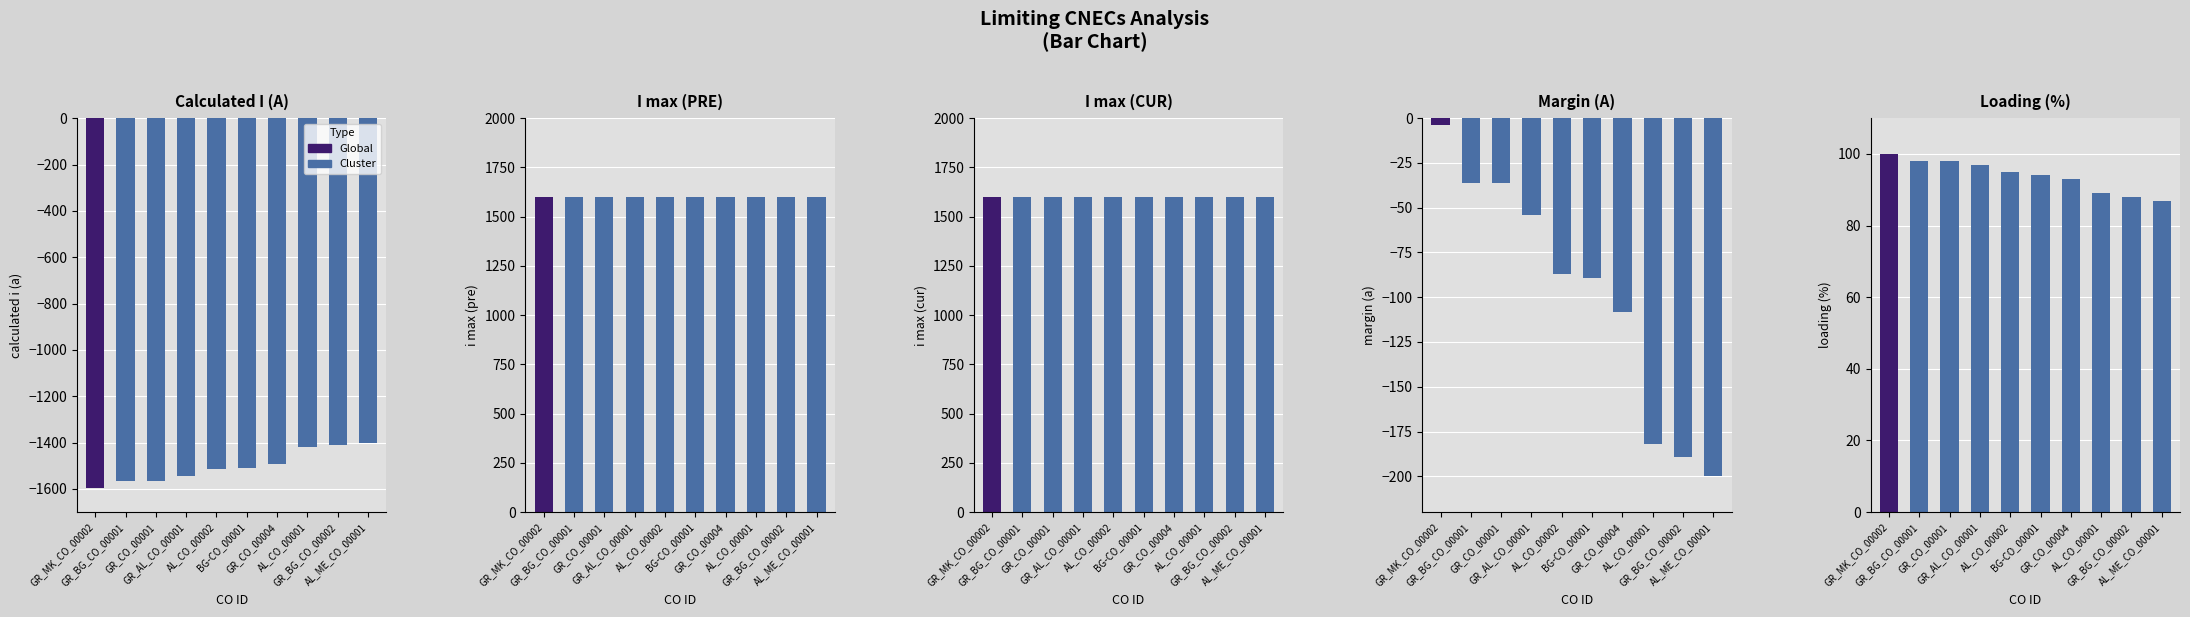

Count the number of data series in this chart.

5